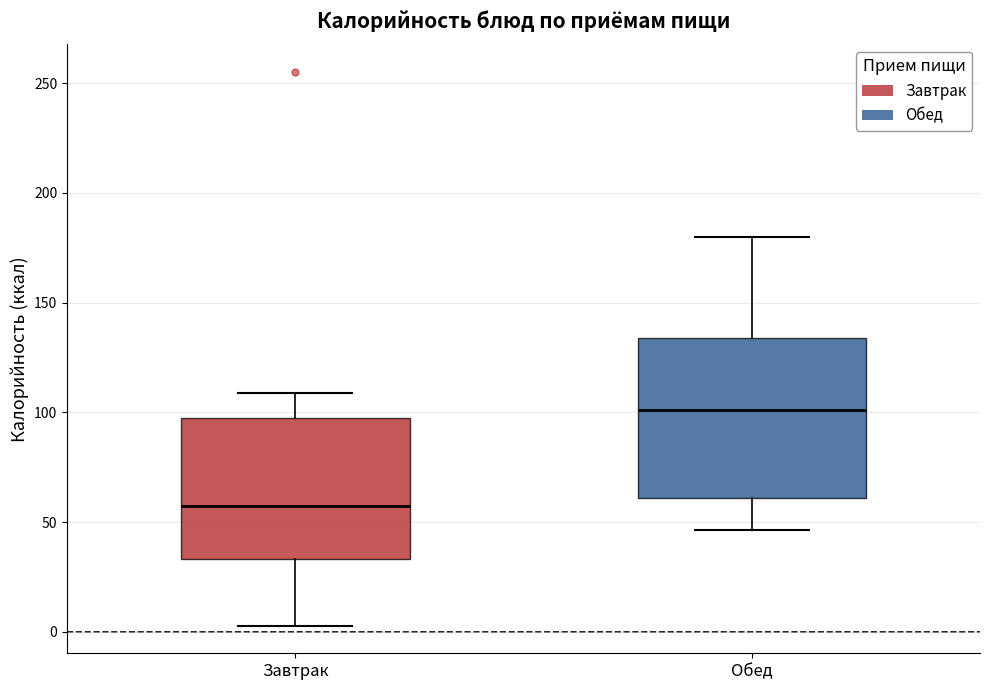

Comparing the boxes themselves (not the whiskers), which one is the tallest?

Обед